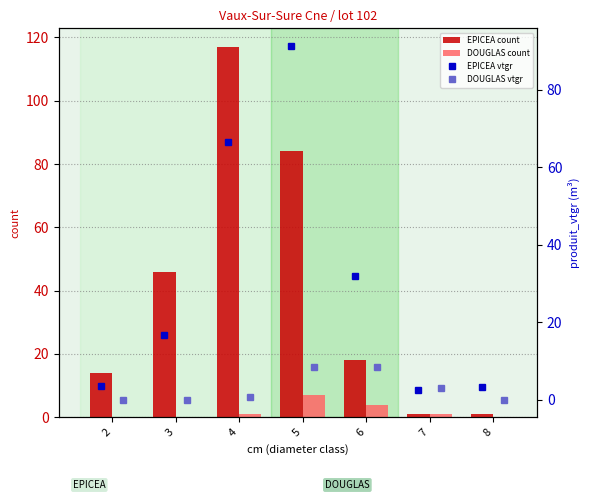

What is the value of the EPICEA vtgr bar at the 2nd from the left?

16.7